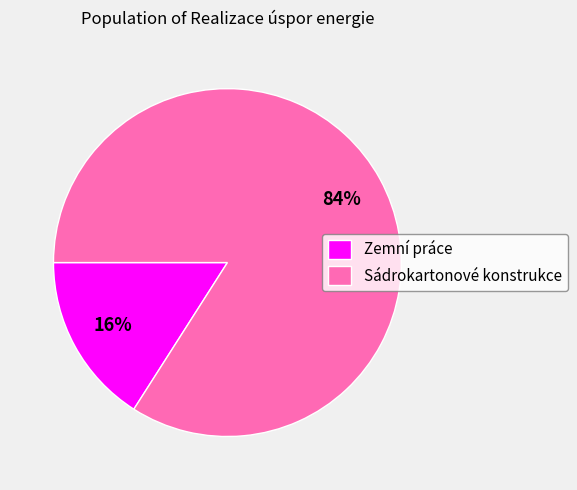

How many segments does this pie chart have?

2